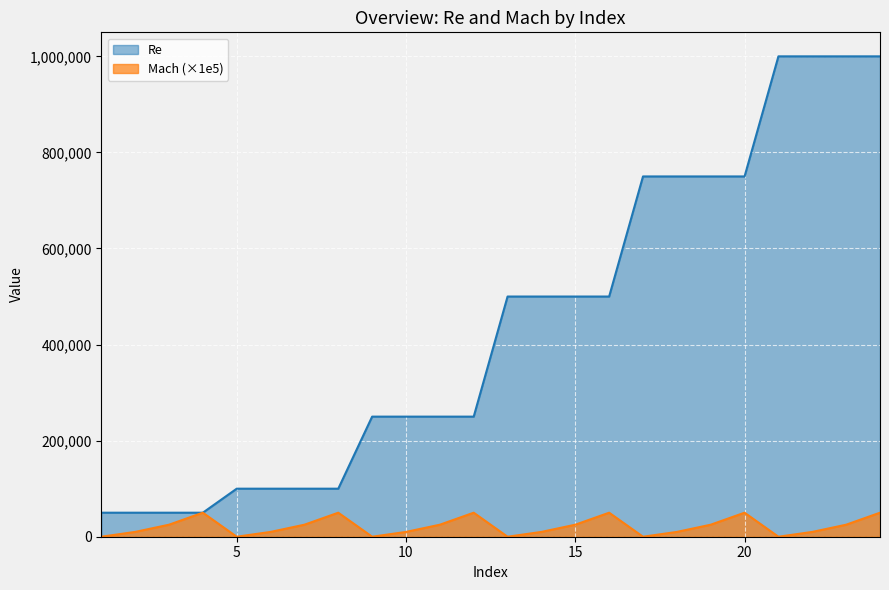

What is the average value of the Mach series?

21250